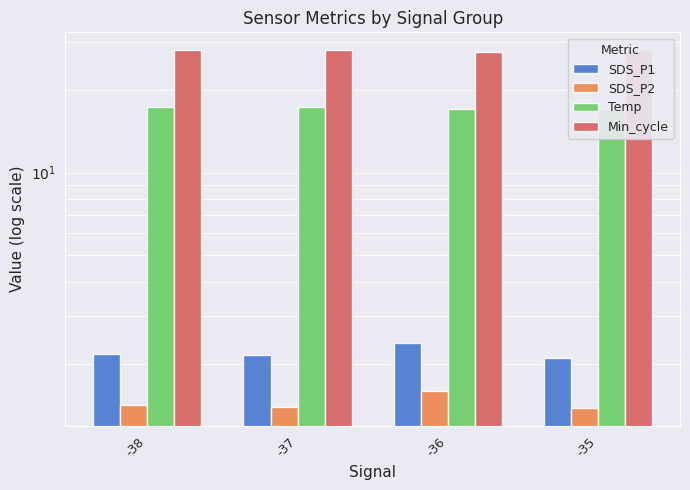

At which label does SDS_P2 reach its minimum?

-35